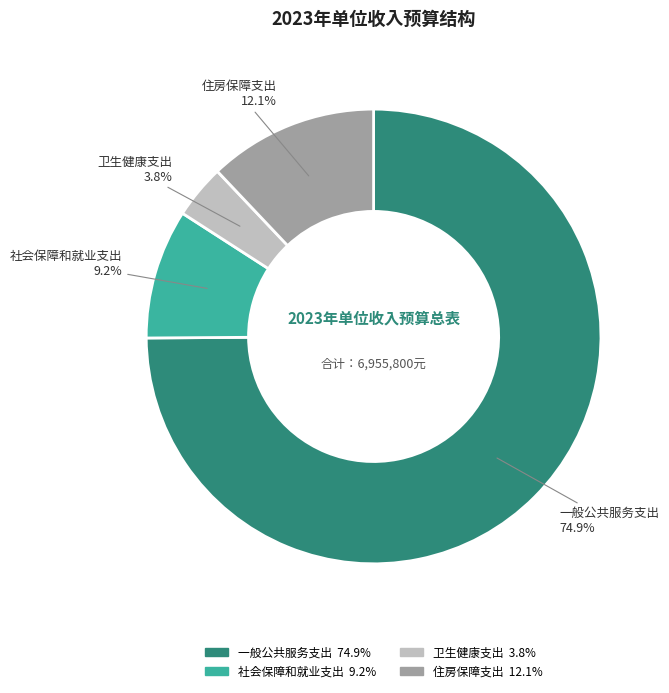

Count the number of slices in the pie.

4